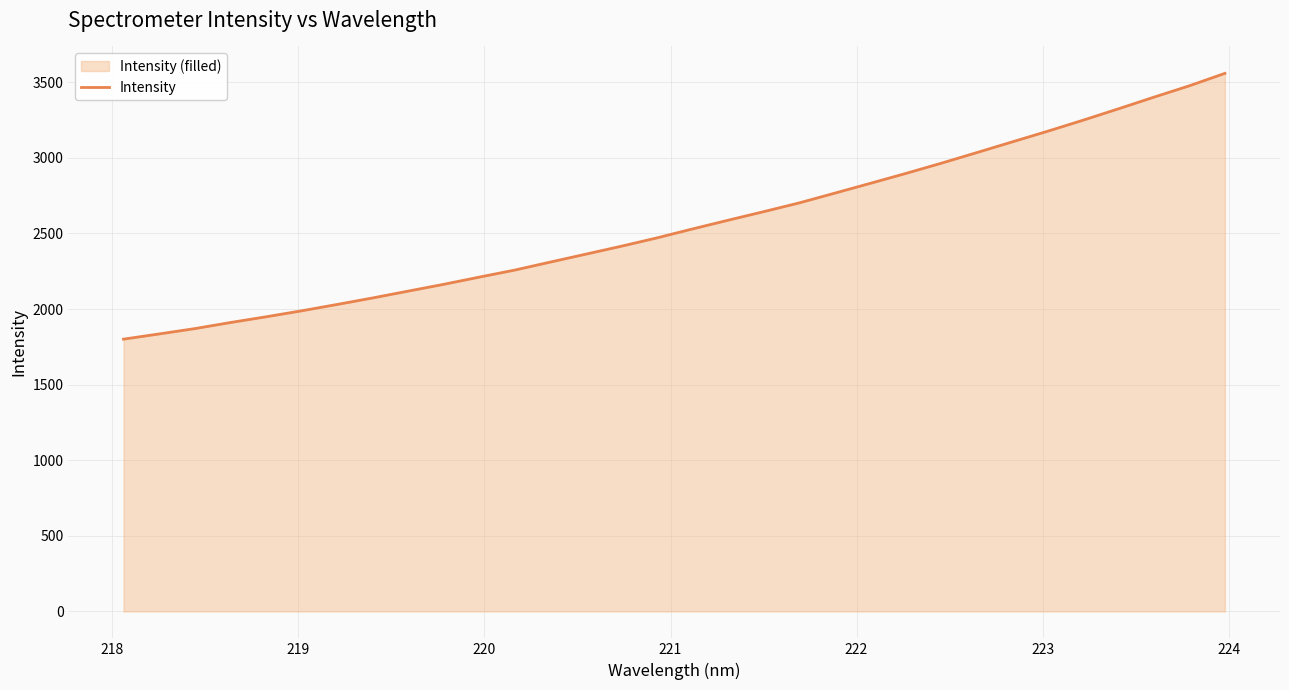

What is the difference between the maximum and minimum values?

1758.1